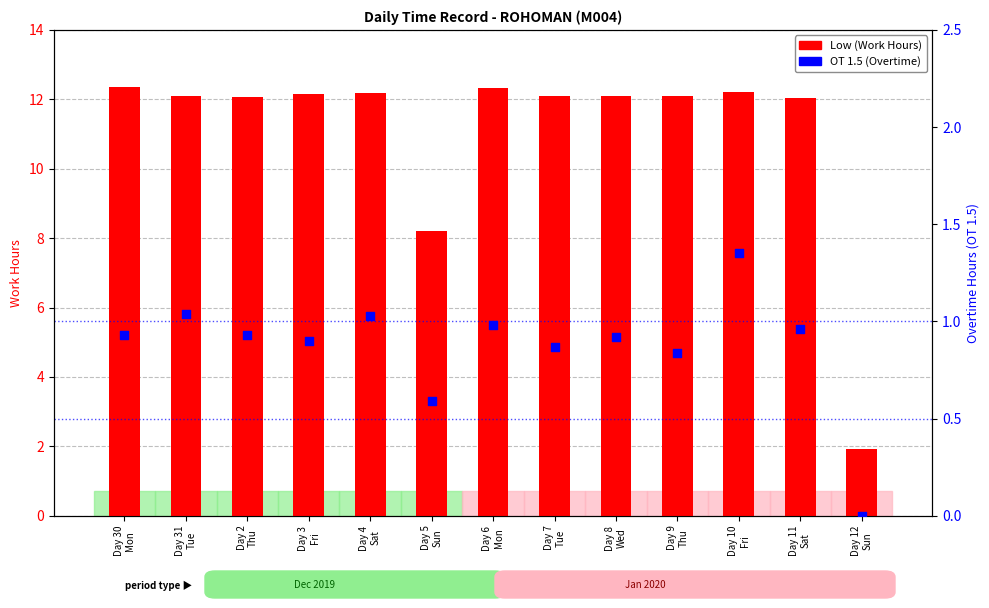

What are all the series names shown in the legend?

Low (Work Hours), OT 1.5 (Overtime)